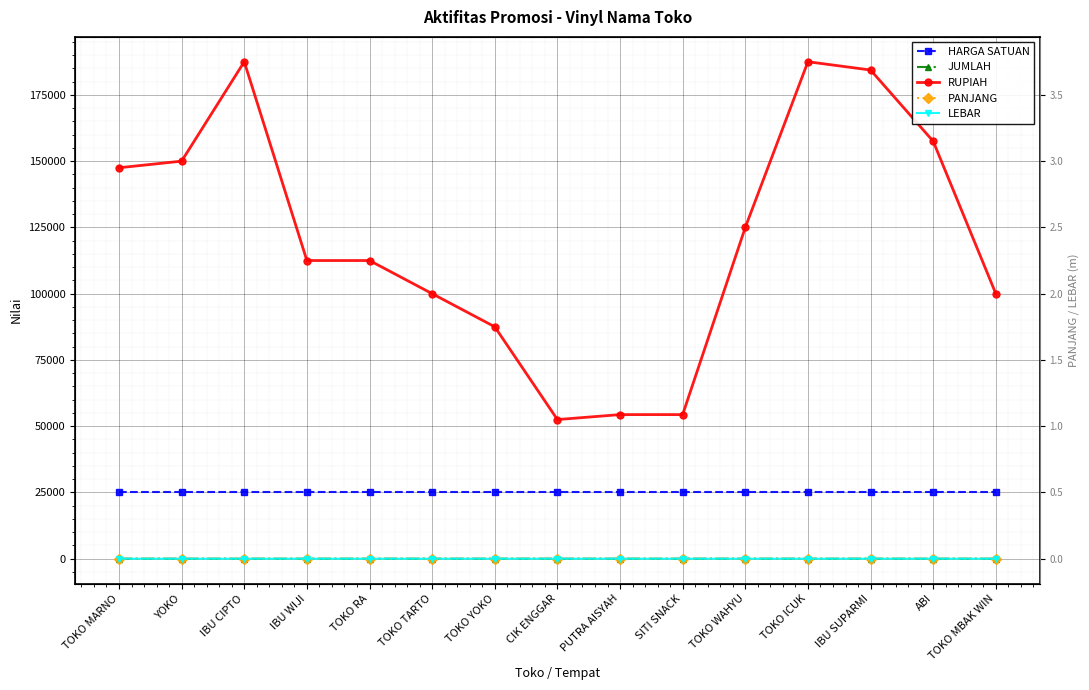

Reading left to right, extract all data points from this chart.

HARGA SATUAN: 25000.0	25000.0	25000.0	25000.0	25000.0	25000.0	25000.0	25000.0	25000.0	25000.0	25000.0	25000.0	25000.0	25000.0	25000.0
JUMLAH: 1.0	1.0	1.0	1.0	1.0	1.0	1.0	1.0	1.0	1.0	1.0	1.0	1.0	2.0	1.0
RUPIAH: 147500.0	150000.0	187500.0	112500.0	112500.0	100000.0	87500.0	52500.0	54375.0	54375.0	125000.0	187500.0	184375.0	157500.0	100000.0
PANJANG: 5.9	4.0	5.0	3.0	3.0	5.0	3.5	3.0	2.9	2.9	4.0	6.0	5.9	3.5	4.0
LEBAR: 1.0	1.5	1.5	1.5	1.5	0.8	1.0	0.7	0.8	0.8	1.2	1.2	1.2	0.9	1.0